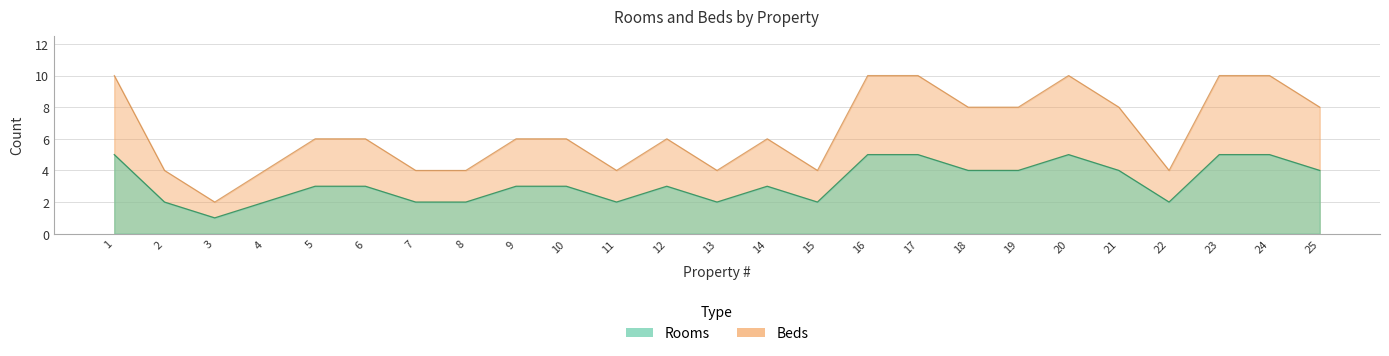

What value does the Beds series have at 21?

4